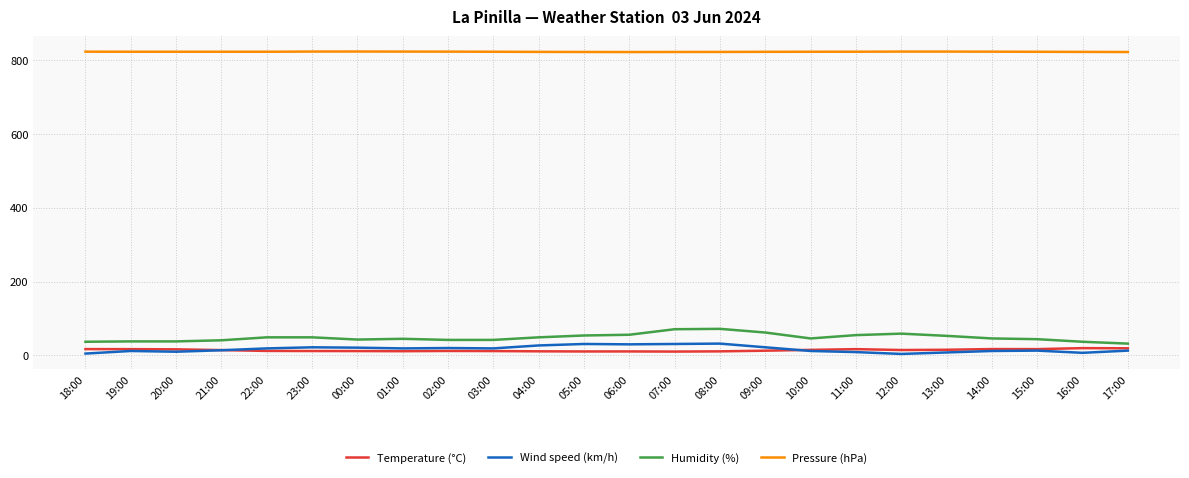

What is the lowest value of the Wind speed (km/h) series?

4.0